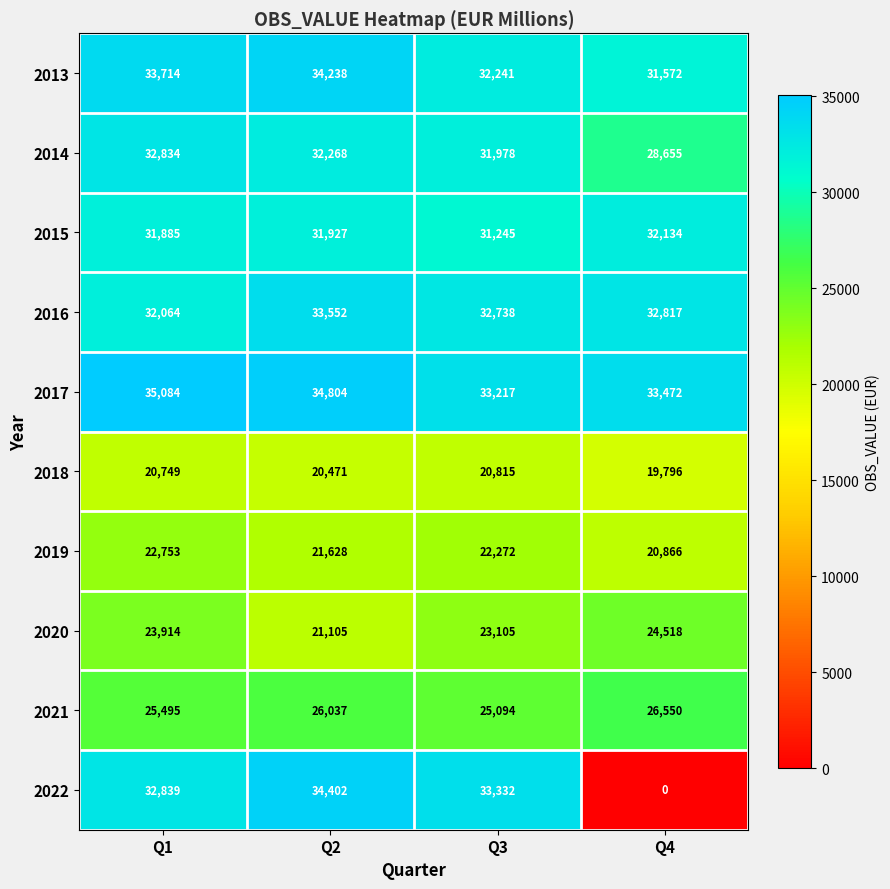

At which category is the sum across all series the highest?

Q1